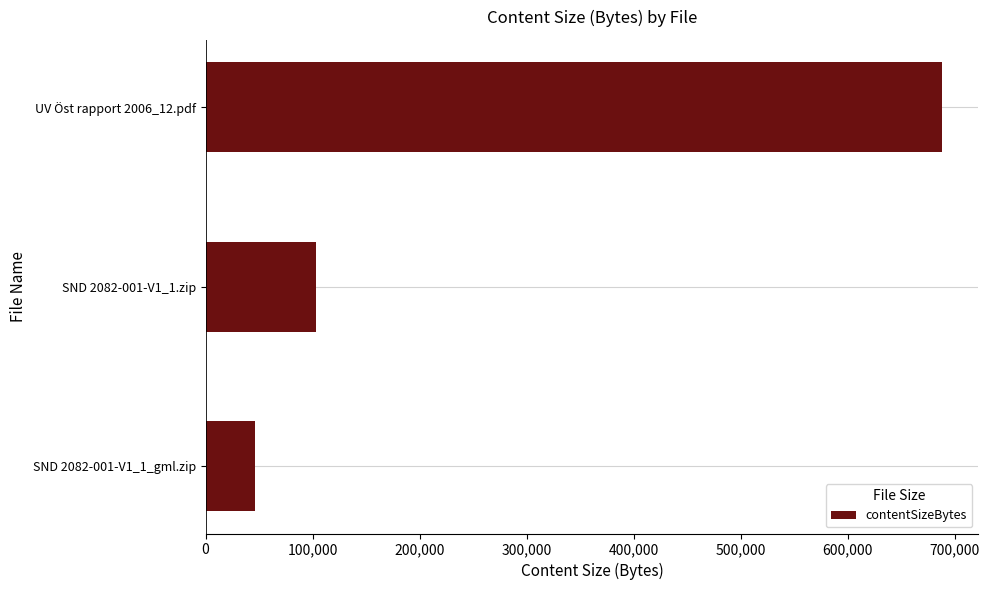

Is it true that the value at SND 2082-001-V1_1_gml.zip is 18275?

False